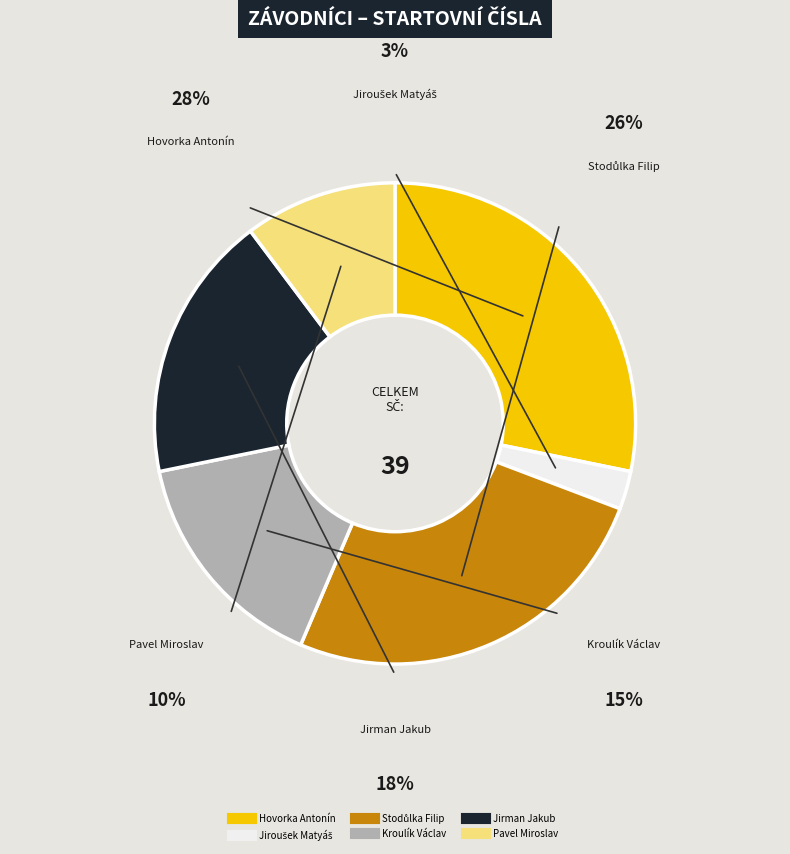

How many segments does this pie chart have?

6